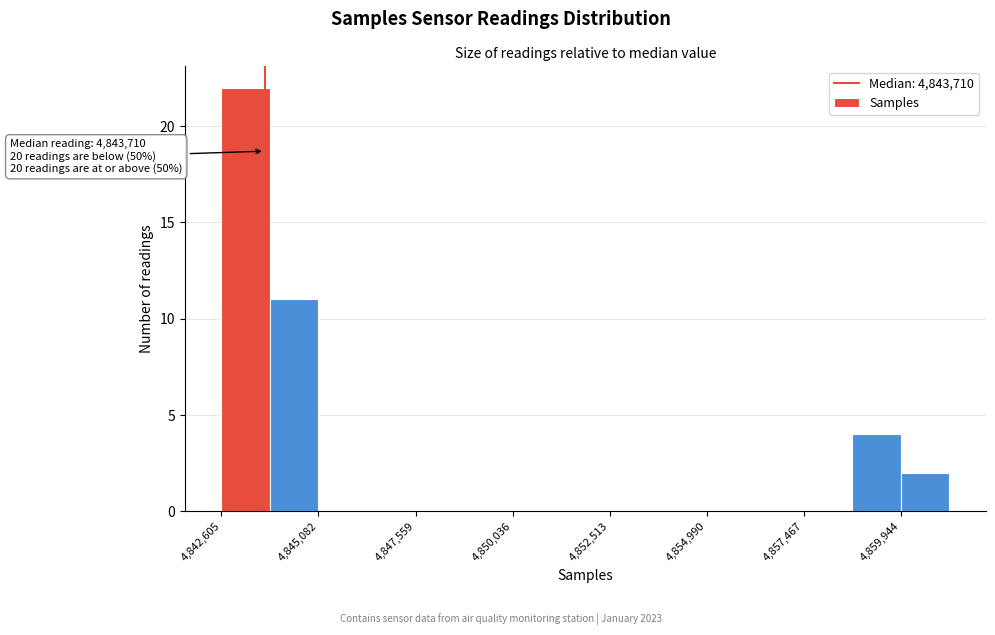

Read against the x-axis, roughly where is the centre of the tallest bar?

4843000